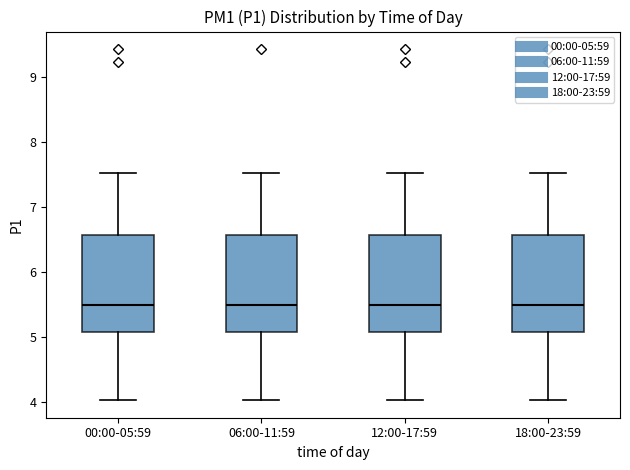

Where does the lower whisker of the box for 18:00-23:59 end on the y-axis? The values are not printed on the chart, so give them approximately, as read against the axis.

4.0